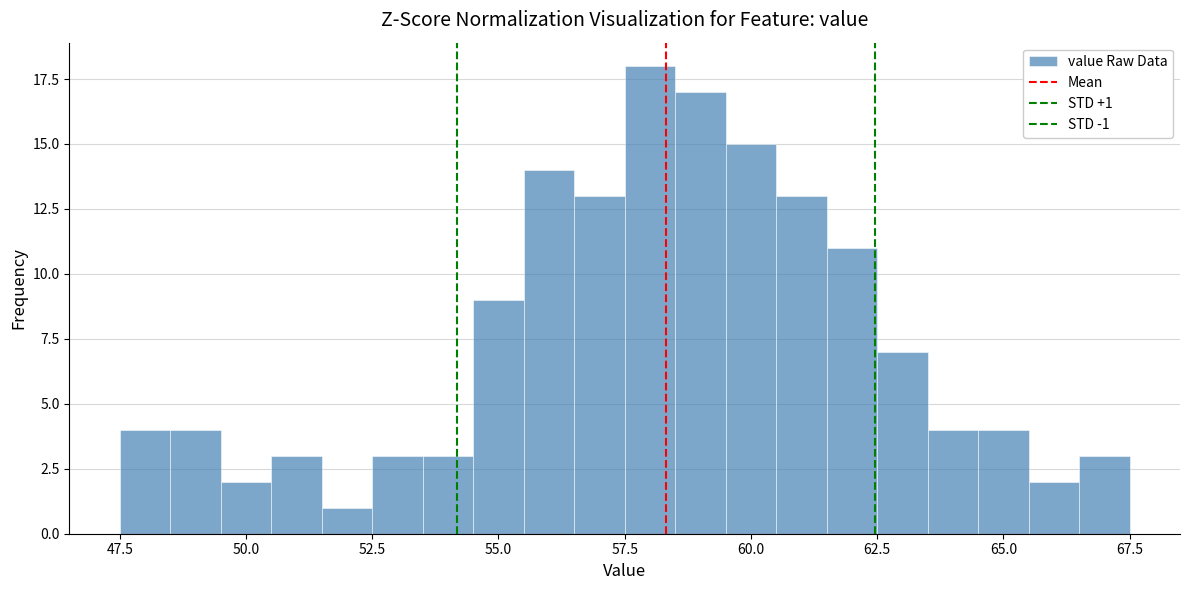

Read against the x-axis, roughly where is the centre of the tallest bar?

58.0